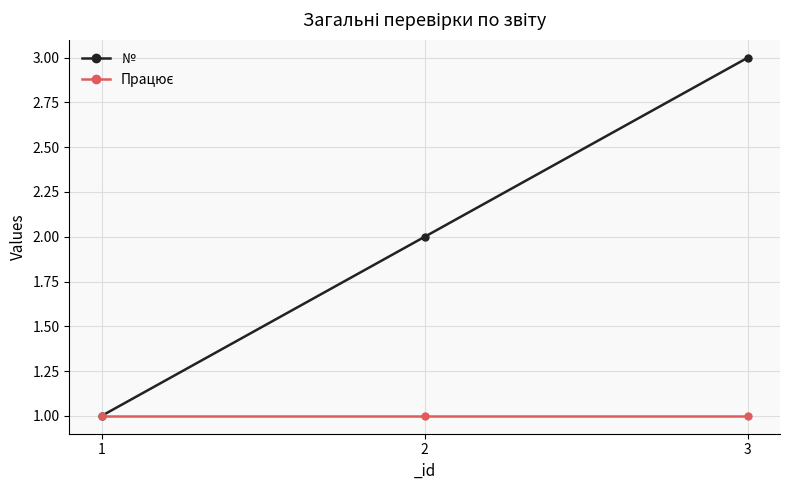

Which series has the largest range (max minus min)?

№